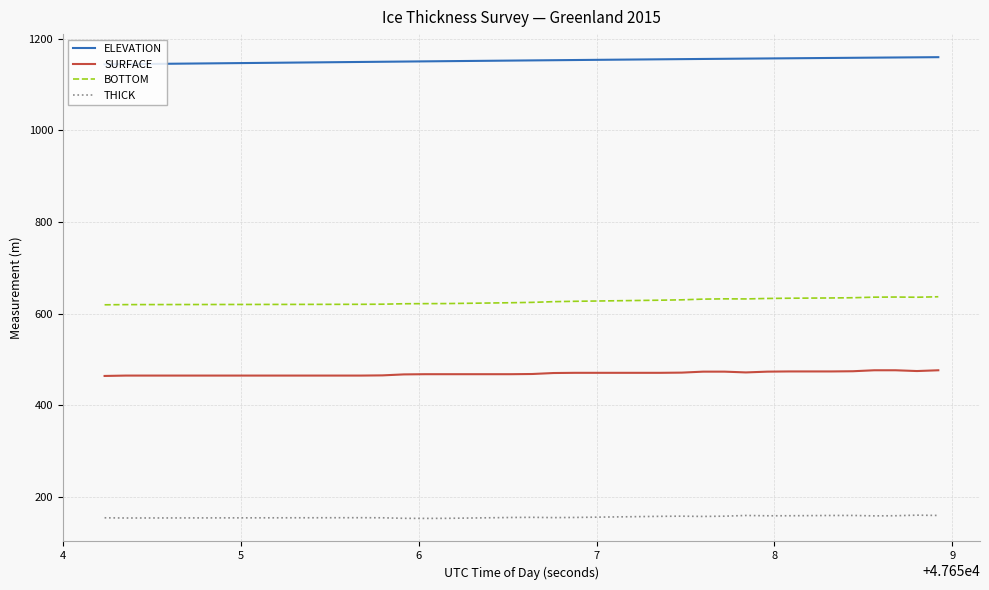

List the series in order of their peak value, lowest first.

THICK, SURFACE, BOTTOM, ELEVATION